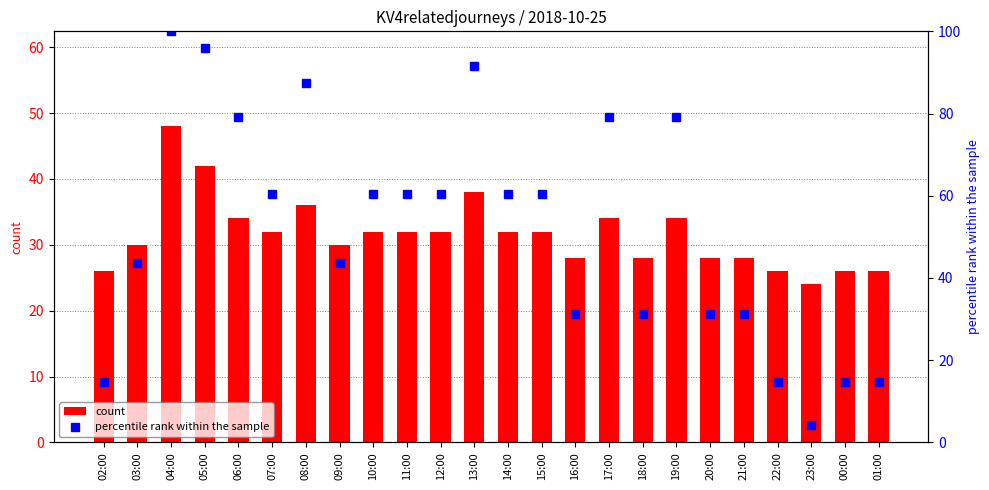

How many groups of bars are there?

24